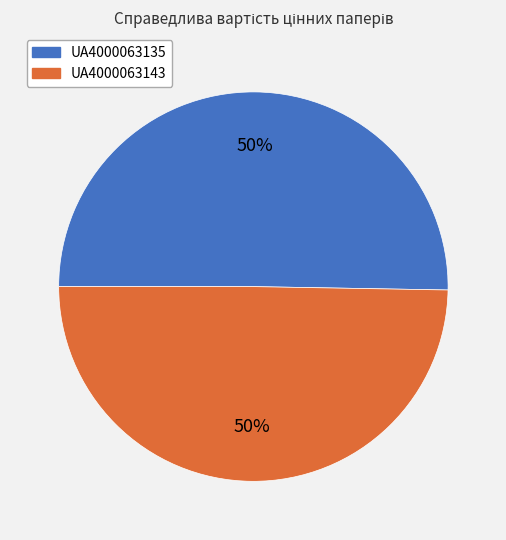

Approximately how many times larger is the value at UA4000063135 compared to UA4000063143?

1.0